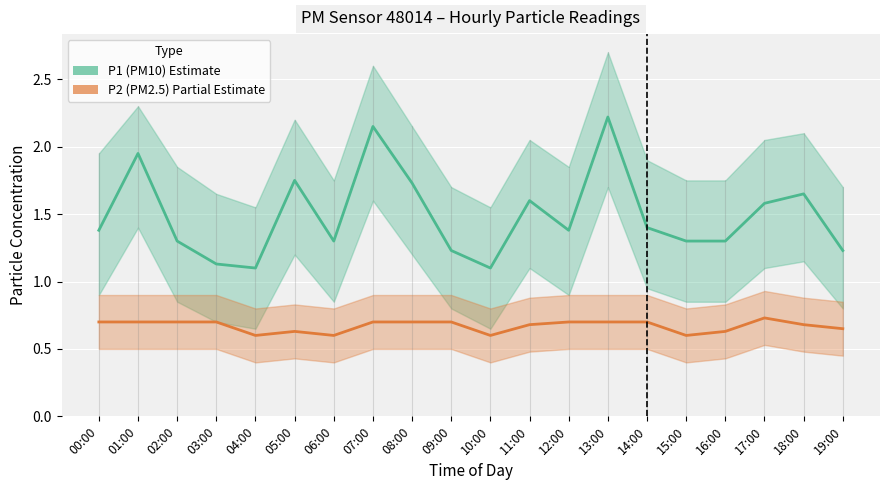

What is the minimum value for P2 (PM2.5) – Estimate based on partial data?

0.6